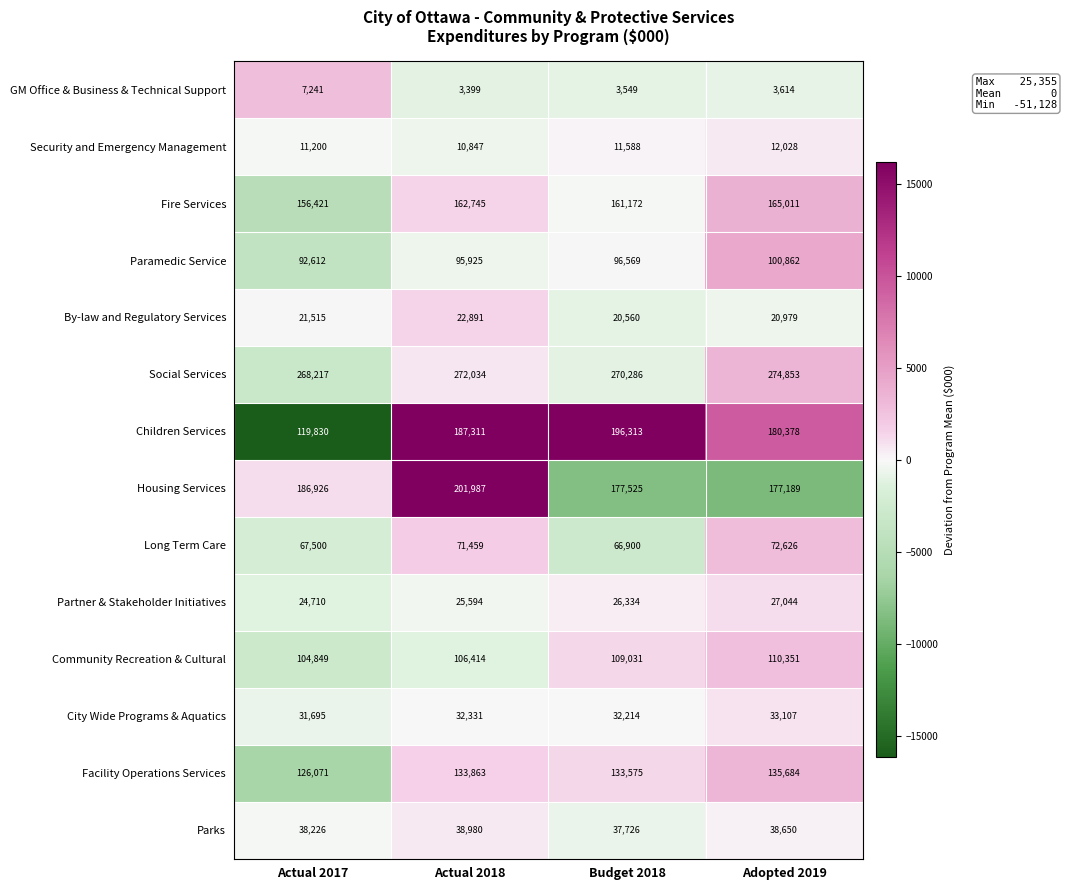

What is the difference between the GM Office & Business & Technical Support values at Budget 2018 and Actual 2018?

150